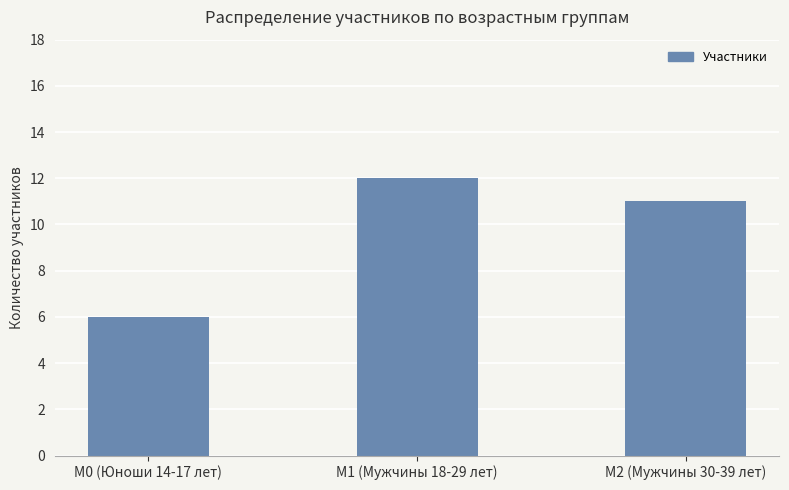

What is the value of the 2nd bar from the left?

12